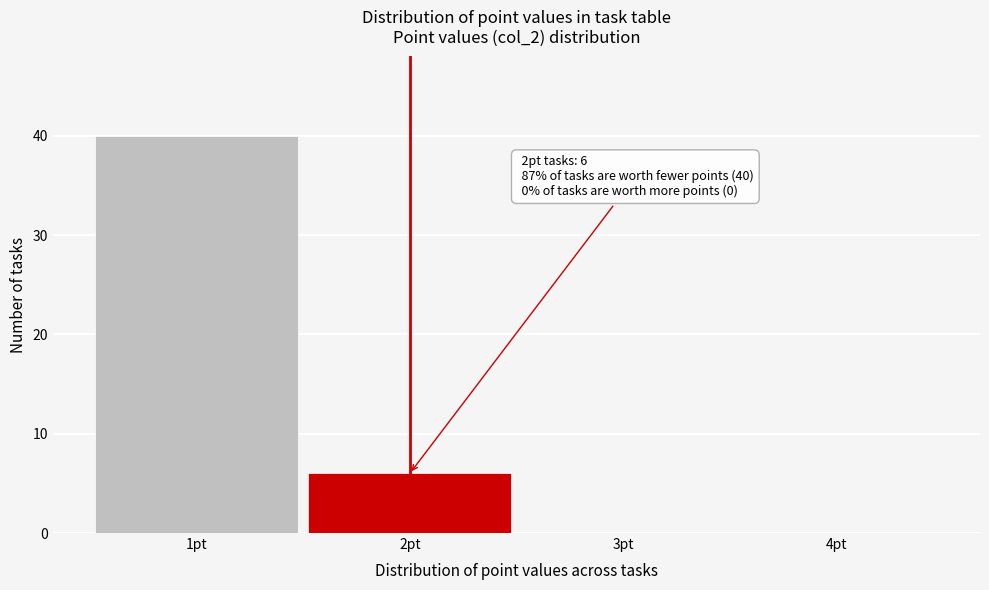

Over which range of the x-axis is the bar tallest?

0.5 to 1.5